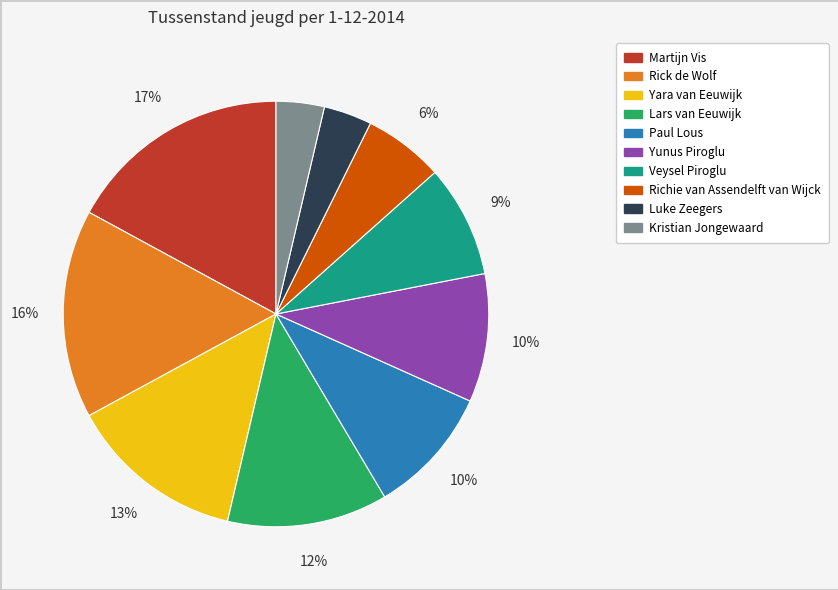

Is it true that Yunus Piroglu is 24% of the pie?

False